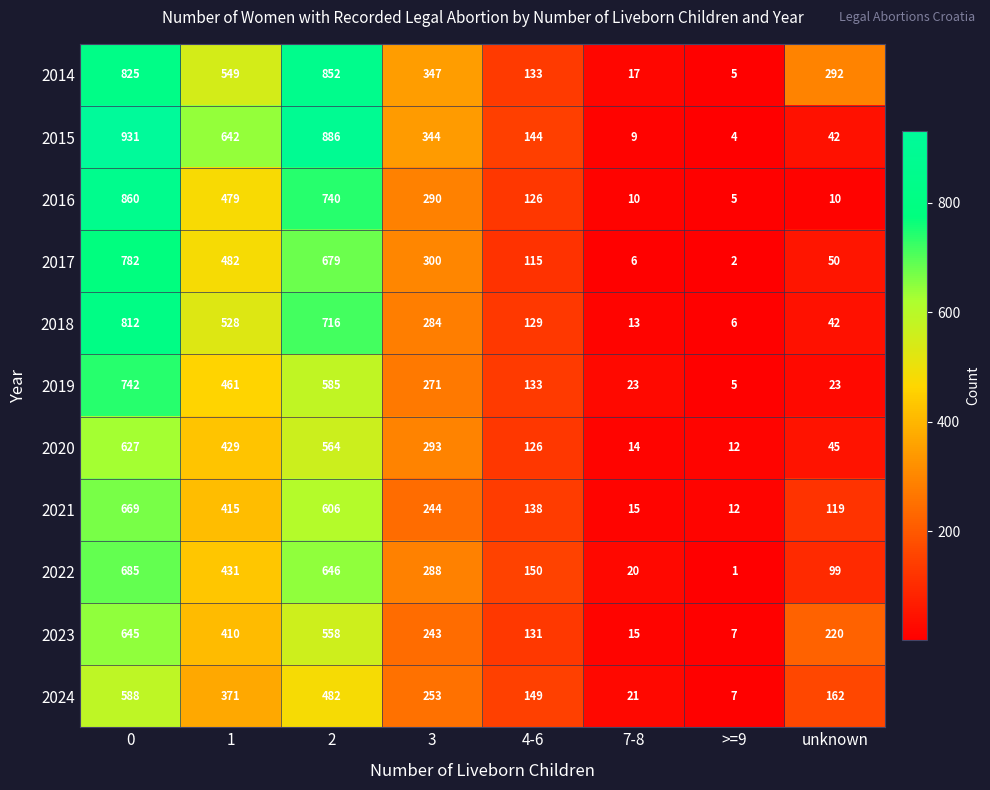

At 3, list the series in order from largest to smallest.

2014, 2015, 2017, 2020, 2016, 2022, 2018, 2019, 2024, 2021, 2023